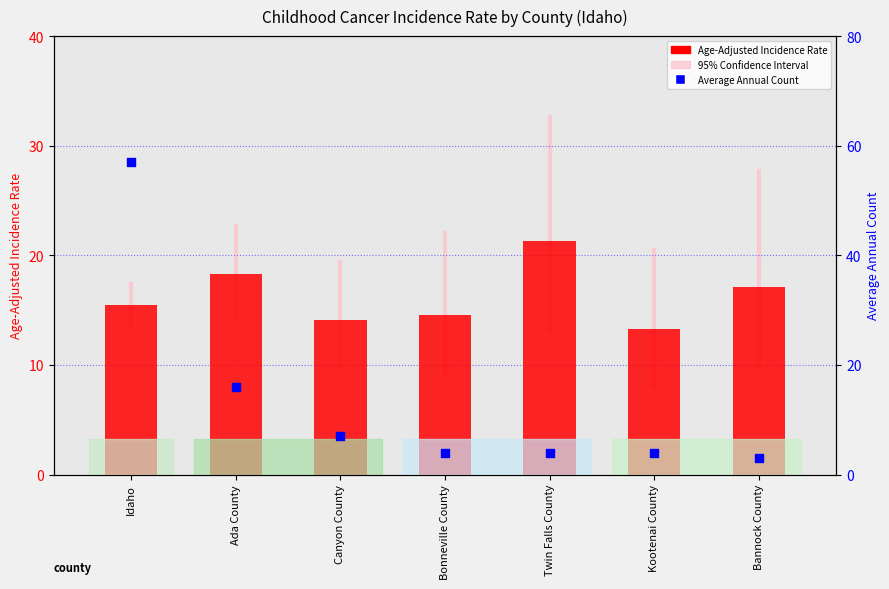

Which series reaches the minimum Y coordinate?

Average Annual Count